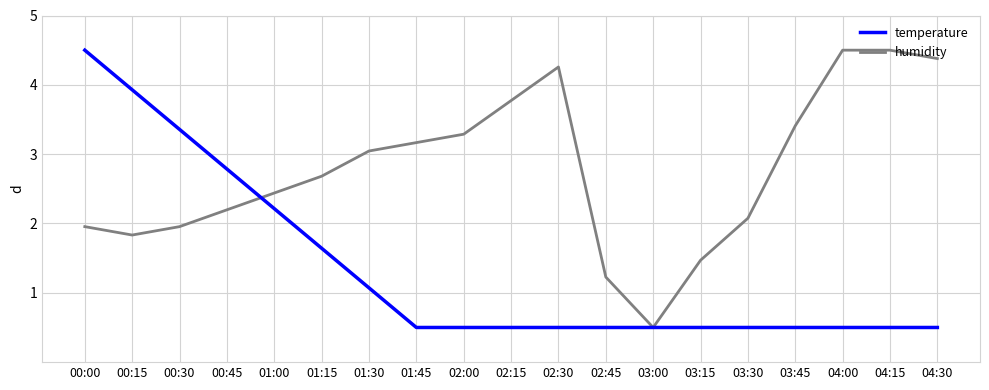

At which category is the sum across all series the highest?

00:00